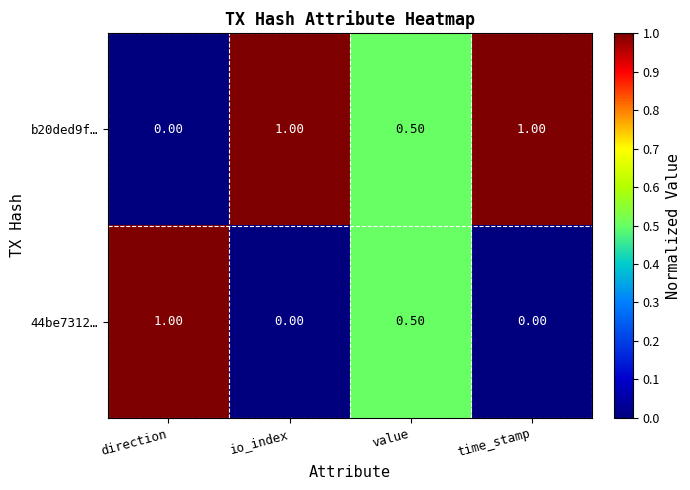

Where is b20ded9f… nearest to the value 0?

direction